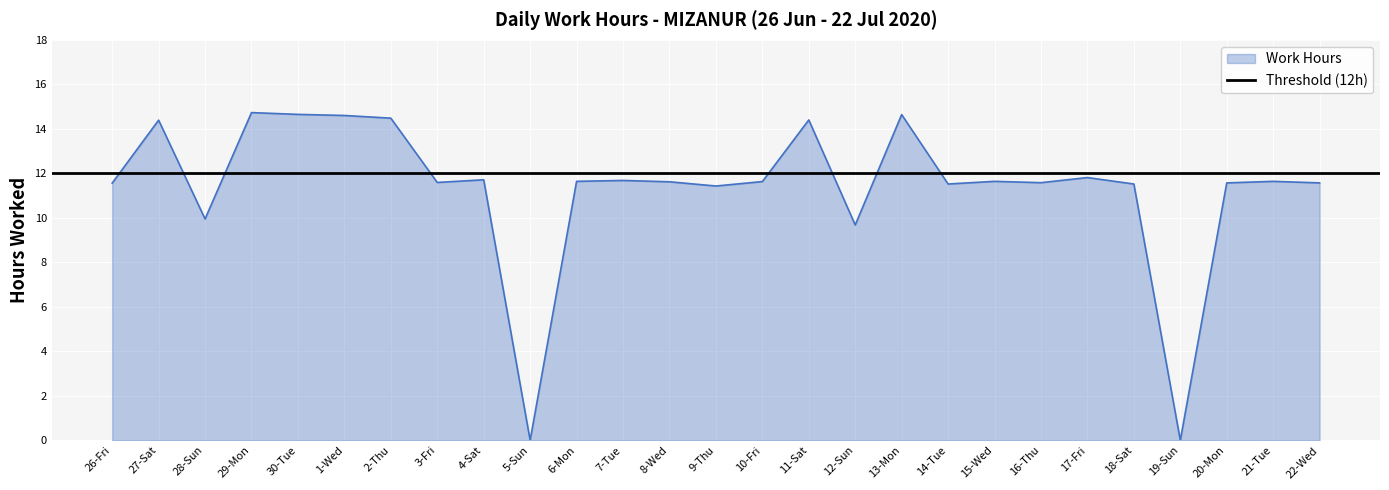

Rank the categories by value from highest to lowest.

29-Mon, 30-Tue, 13-Mon, 1-Wed, 2-Thu, 11-Sat, 27-Sat, 17-Fri, 4-Sat, 7-Tue, 6-Mon, 15-Wed, 21-Tue, 10-Fri, 8-Wed, 3-Fri, 16-Thu, 20-Mon, 22-Wed, 26-Fri, 14-Tue, 18-Sat, 9-Thu, 28-Sun, 12-Sun, 5-Sun, 19-Sun